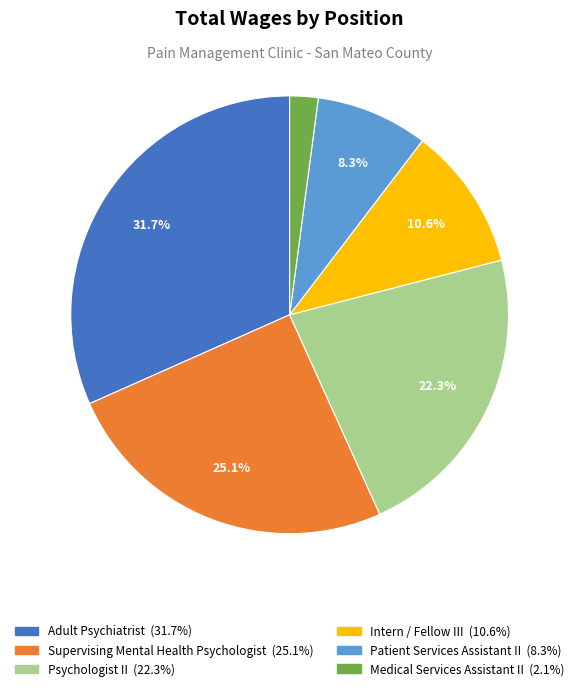

What is the total percentage of Intern / Fellow III and Patient Services Assistant II?

18.9%